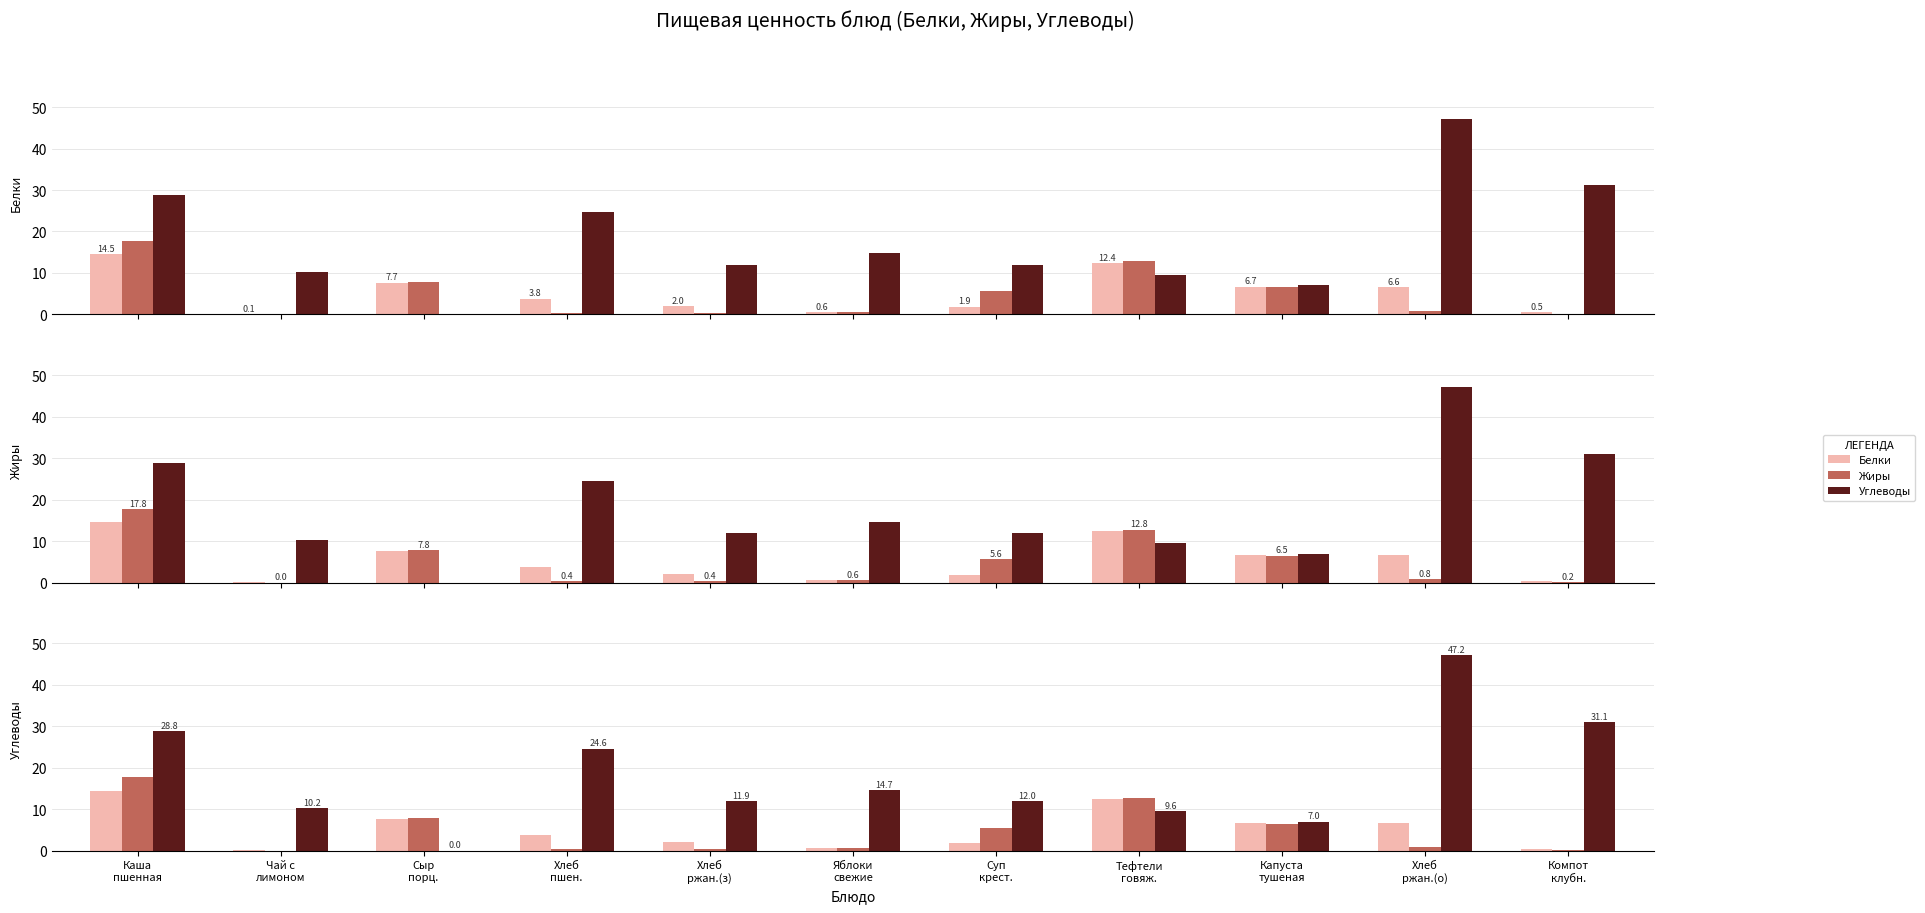

Where does the Углеводы series first go above 12?

Каша
пшенная